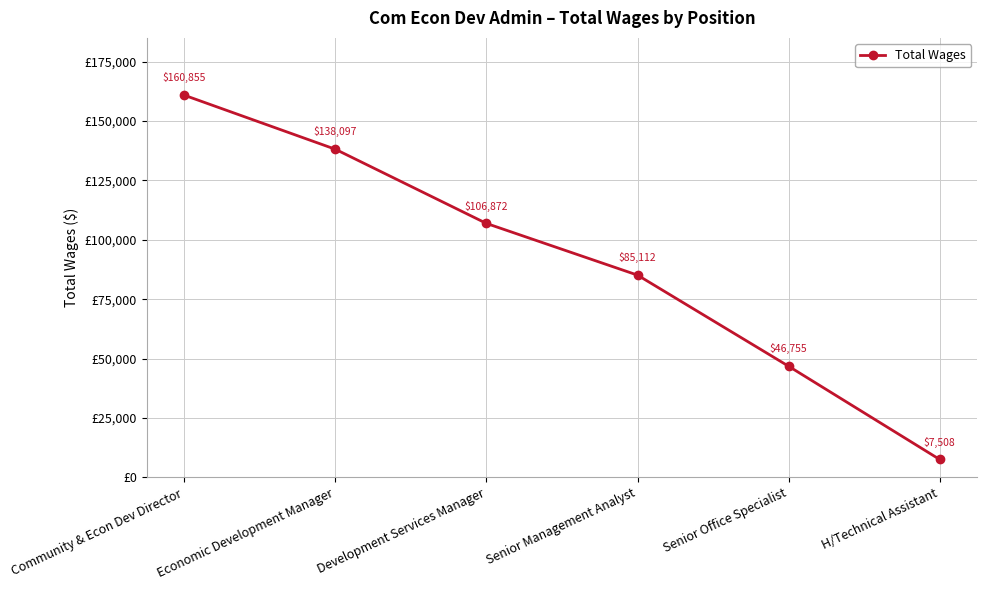

How many lines are shown in the chart?

1